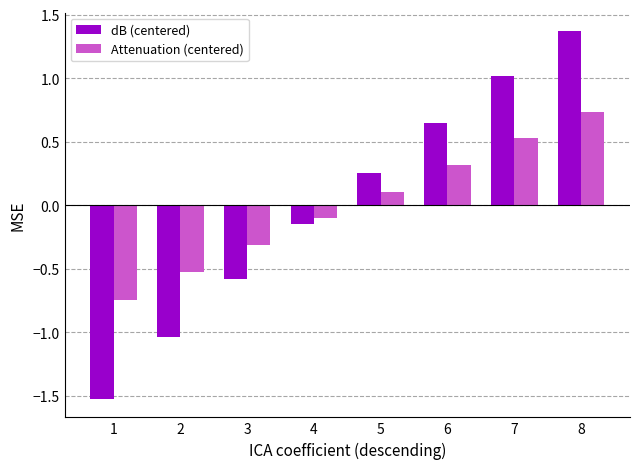

What is the sum of the Attenuation (centered) values at 6 and 5?

0.4